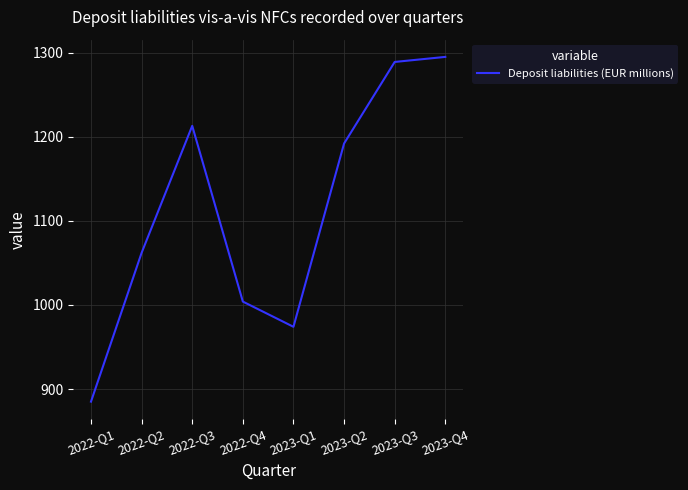

What is the smallest value displayed?

885